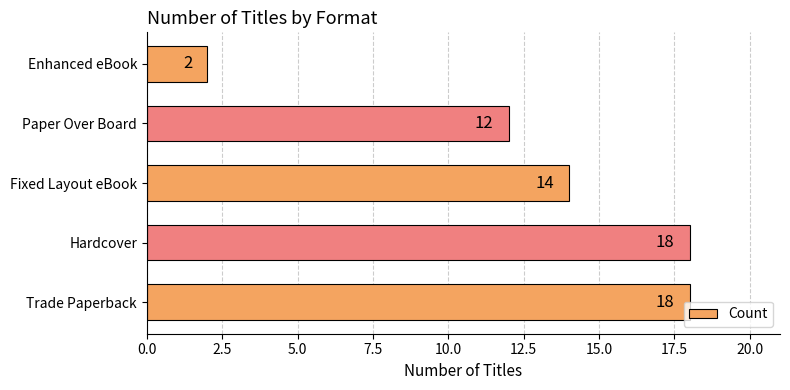

True or false: the data shows 4 at Paper Over Board.

False